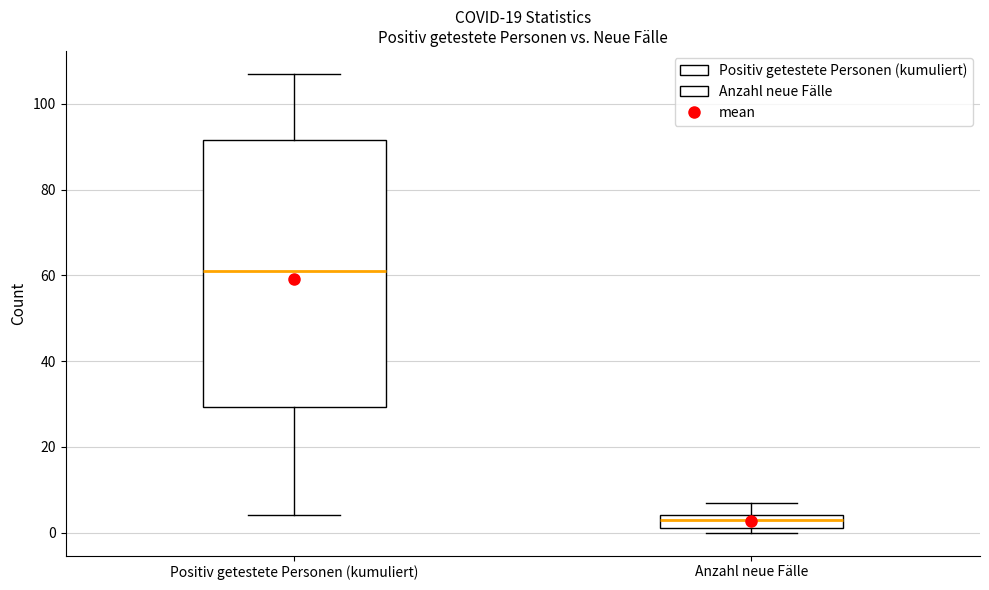

Reading left to right, transcribe this box plot: for each box, give where its median line is, the range the box spans, and where its two whiskers end, as read against the y-axis. The values are not printed on the chart, so give them approximately, as read against the axis.

Positiv getestete Personen (kumuliert): median 62, box 30 to 92, whiskers 4 to 108
Anzahl neue Fälle: median 4 (just below the box's upper edge), box 2 to 4, whiskers 0 to 8